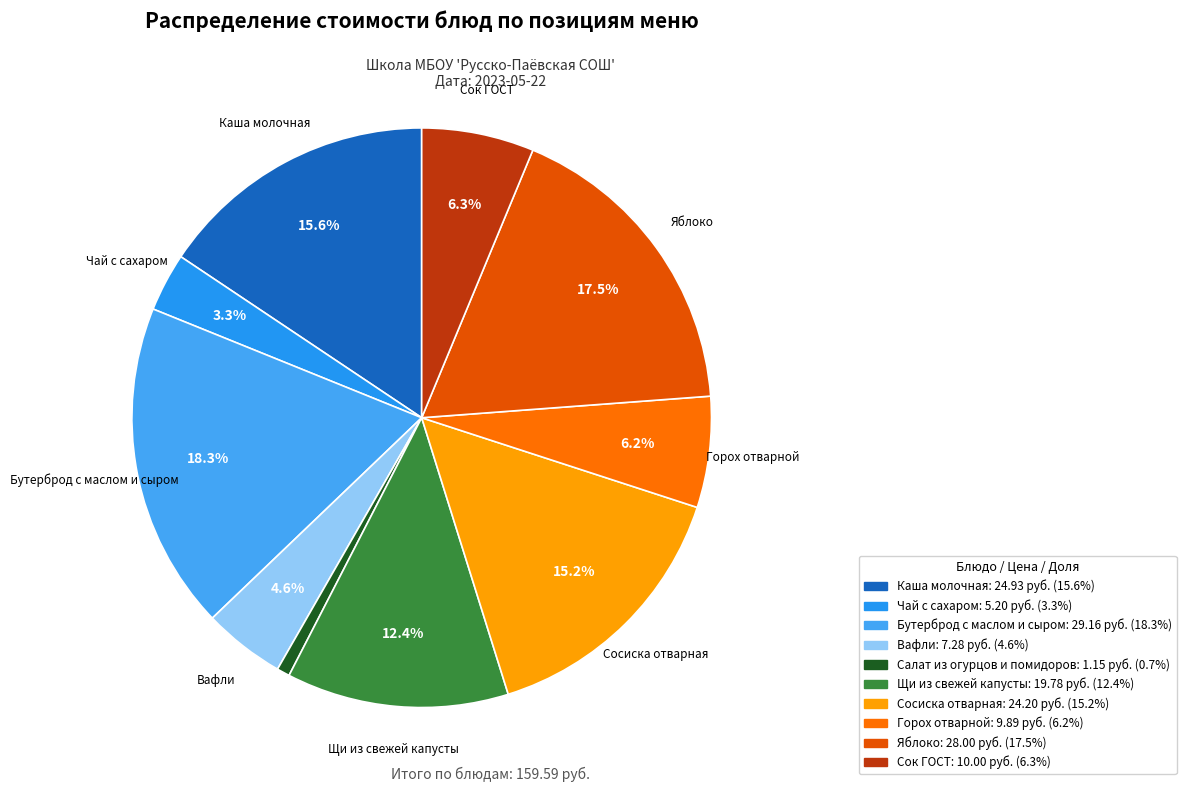

Approximately how many times larger is the value at Сок ГОСТ compared to Щи из свежей капусты?

0.5